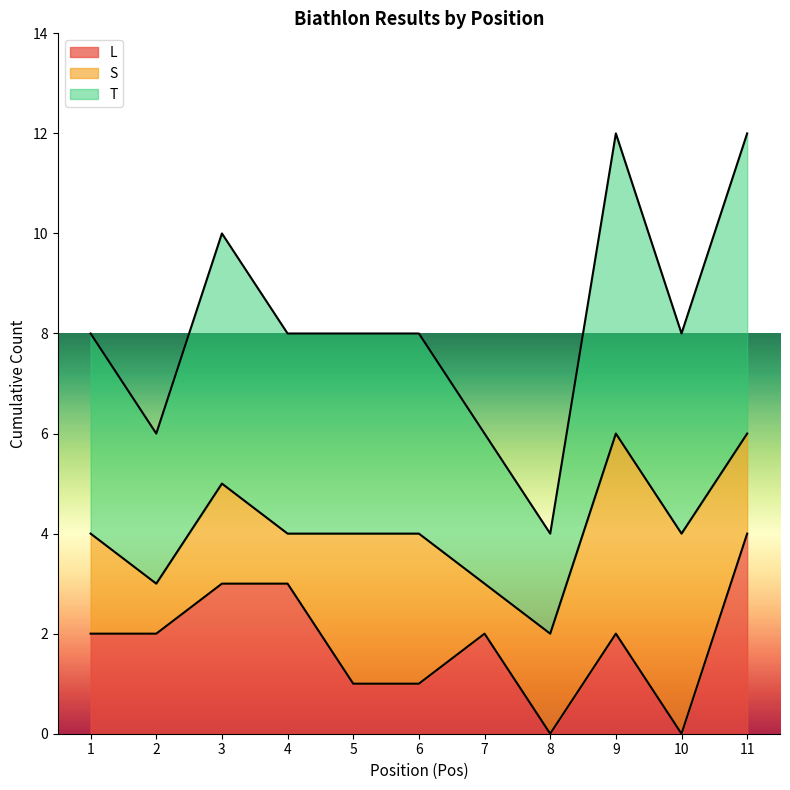

What is the maximum value for L?

4